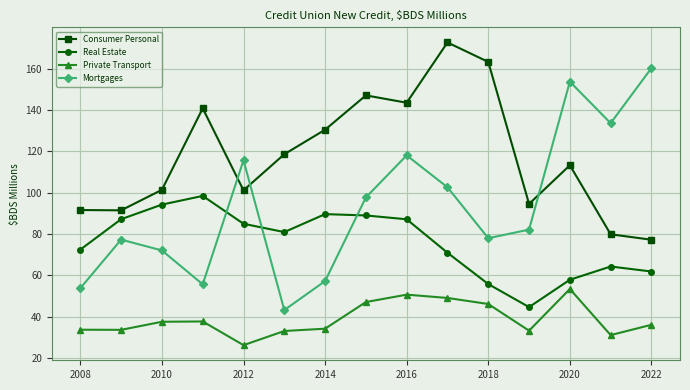

What is the greatest value displayed?

172.6